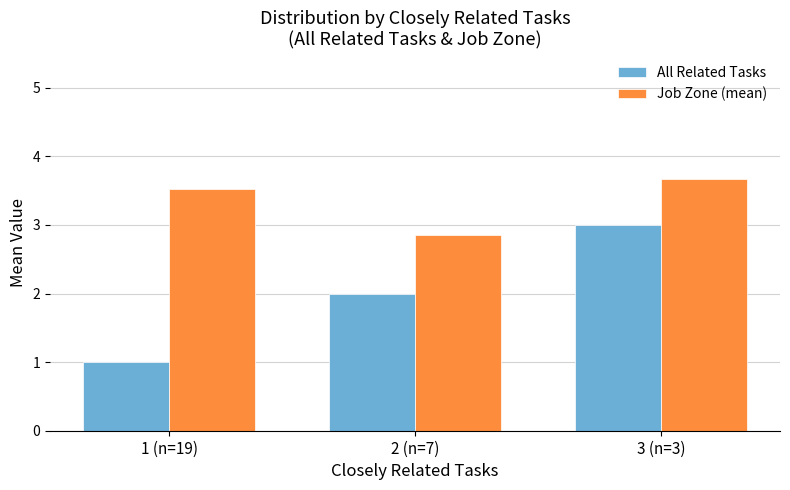

What is the spread (max minus min) of values at 1 (n=19)?

2.5